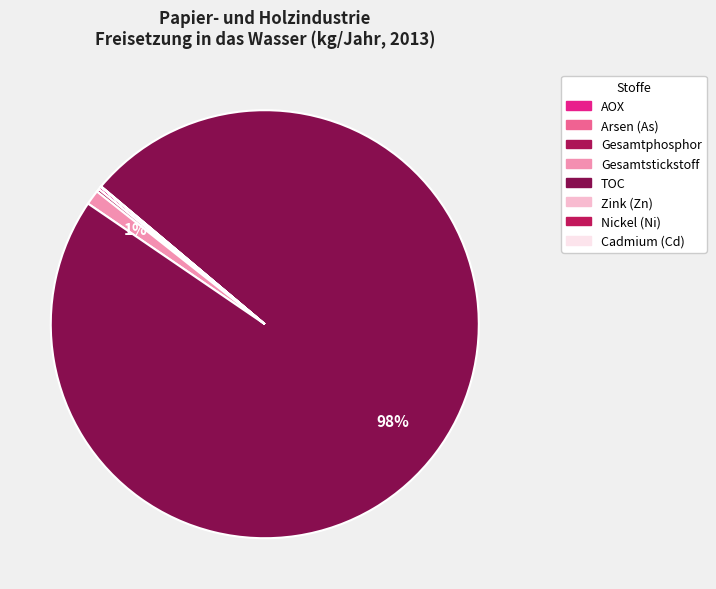

How many slices are in this pie chart?

8